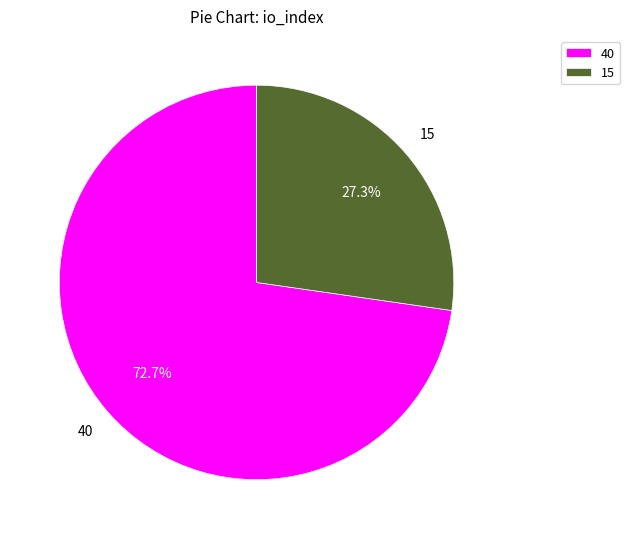

Count the number of slices in the pie.

2